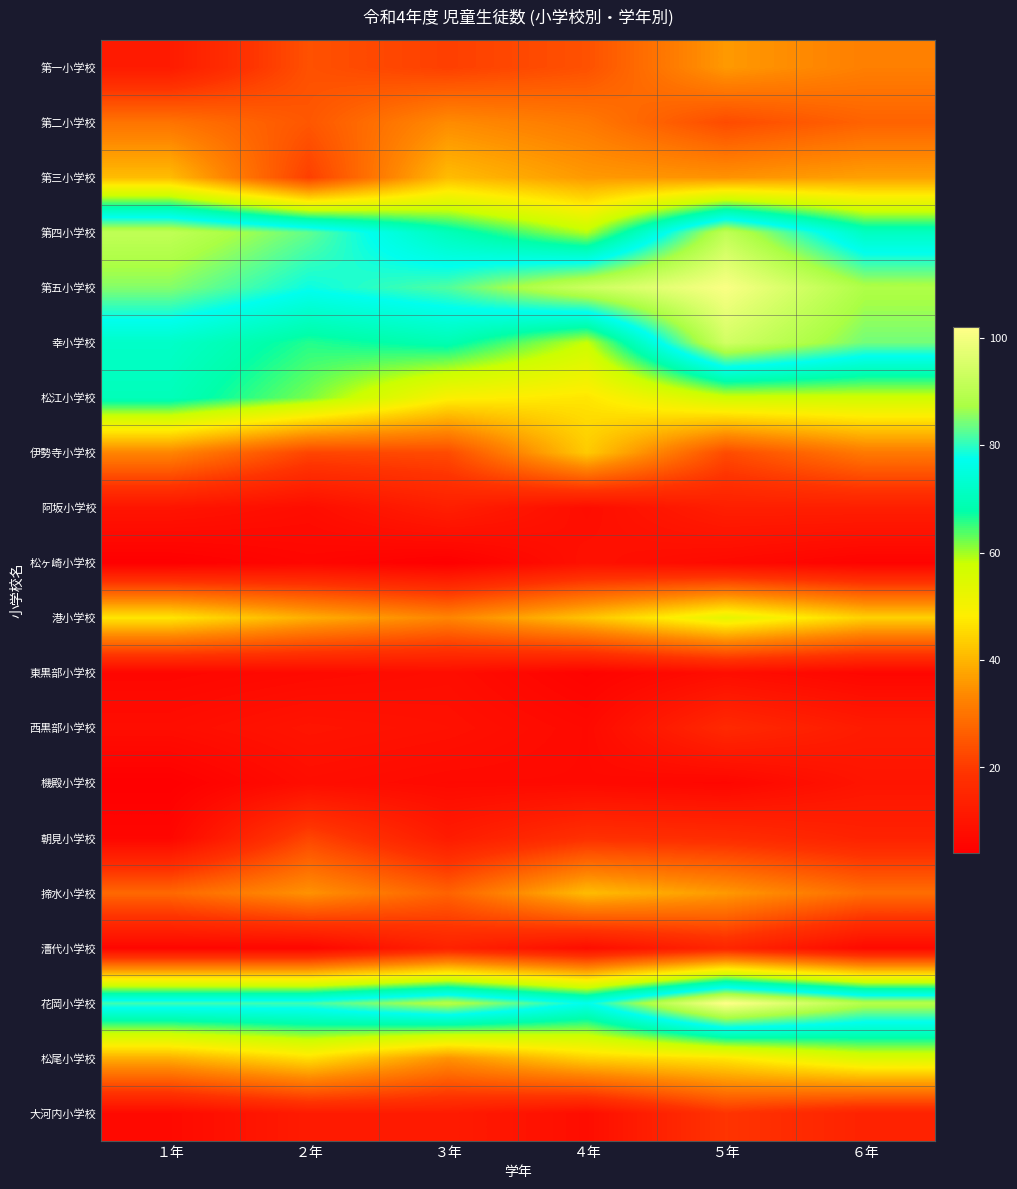

What is the spread (max minus min) of values at １年?

87